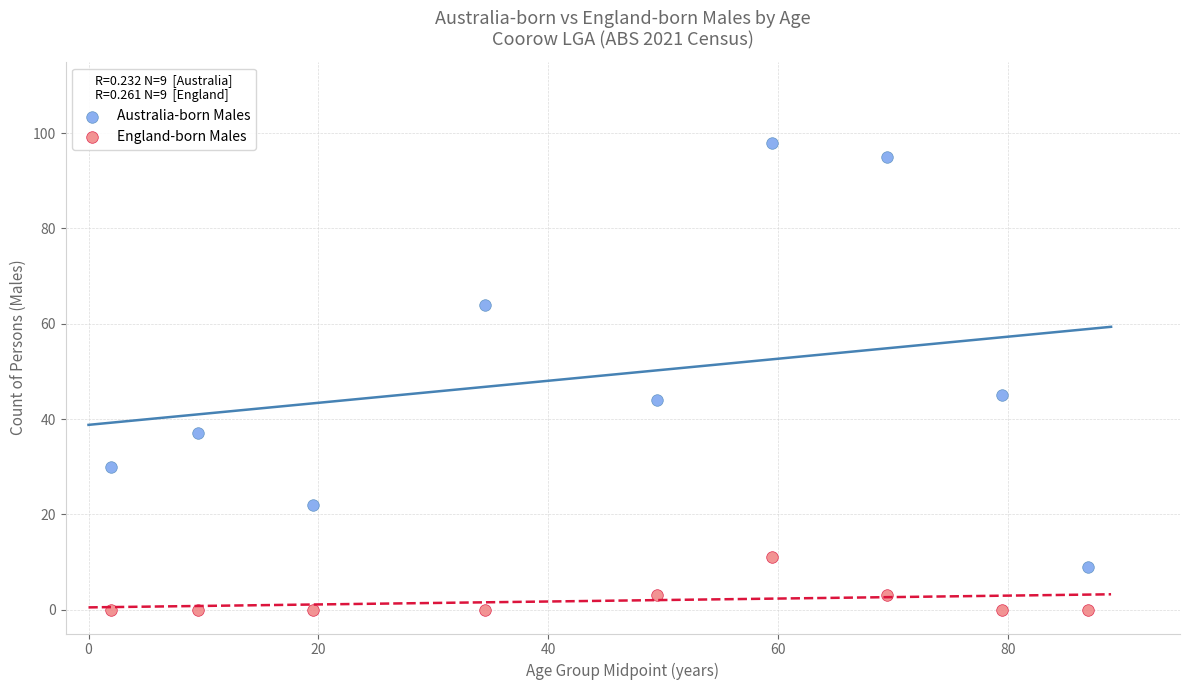

Which series contains the highest Y value?

Australia-born Males